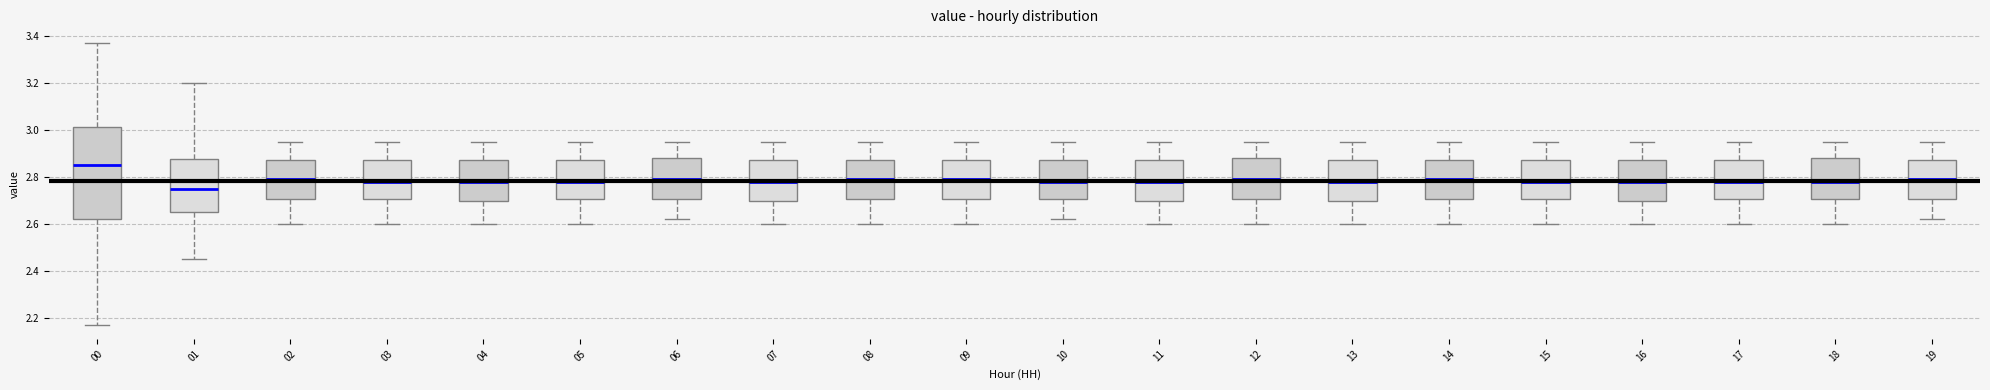

Which box's median line is the highest?

00